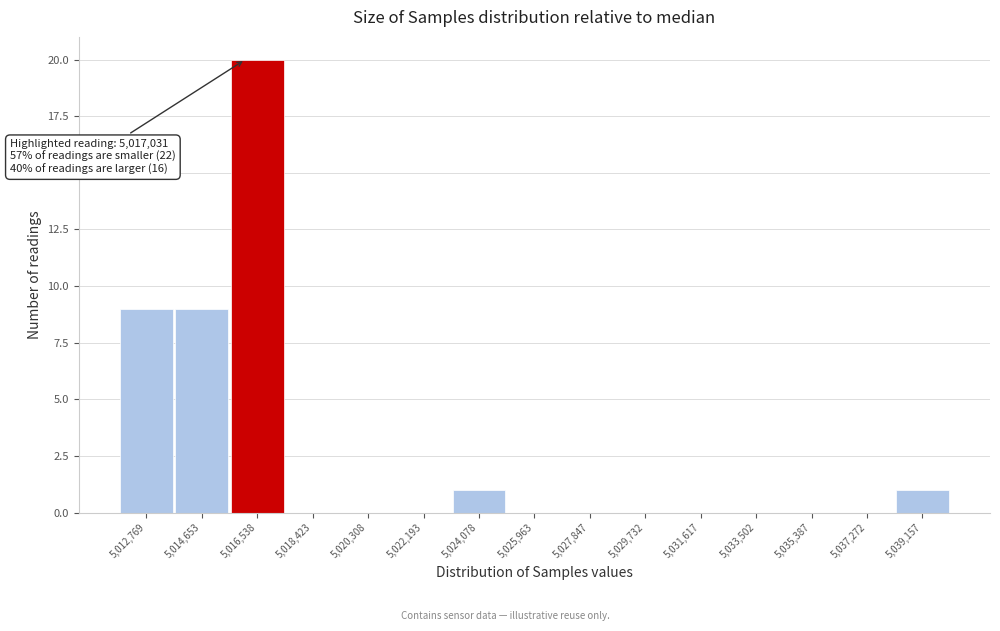

Reading left to right, list all the values displayed in this chart.

5,012,769=9	5,014,653=9	5,016,538=20	5,018,423=0	5,020,308=0	5,022,193=0	5,024,078=1	5,025,963=0	5,027,847=0	5,029,732=0	5,031,617=0	5,033,502=0	5,035,387=0	5,037,272=0	5,039,157=1